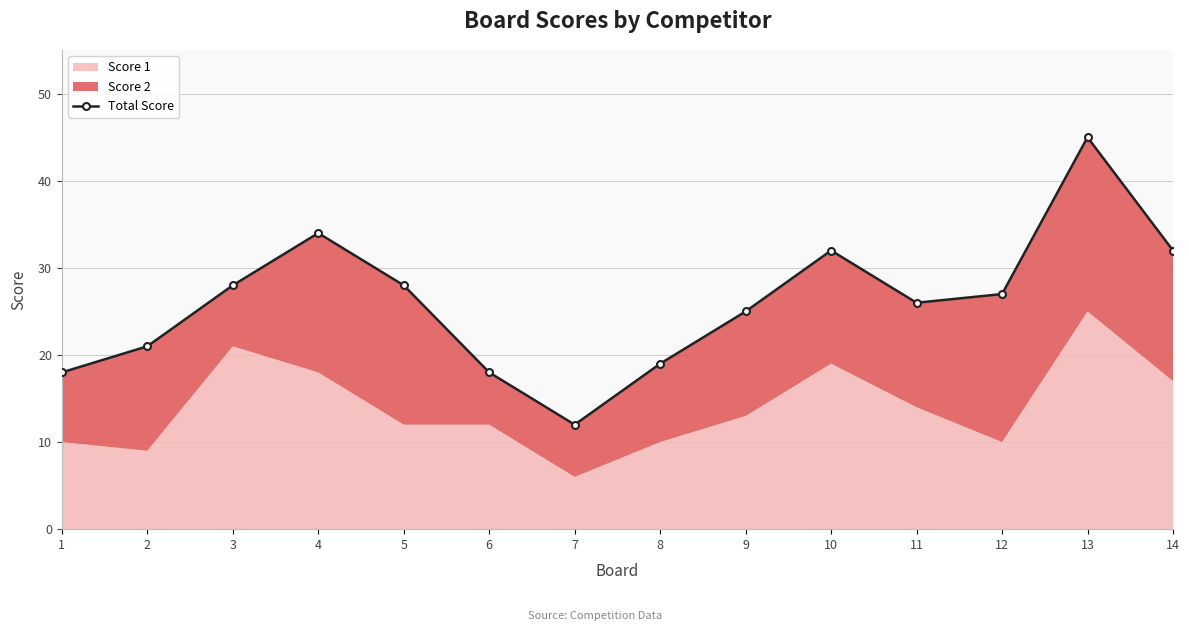

How many points are lower than both their immediate neighbors (excluding endpoints)?

2